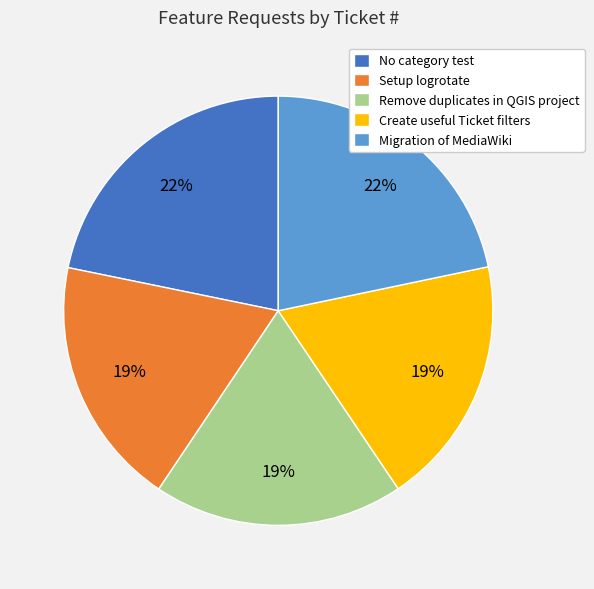

How many segments does this pie chart have?

5